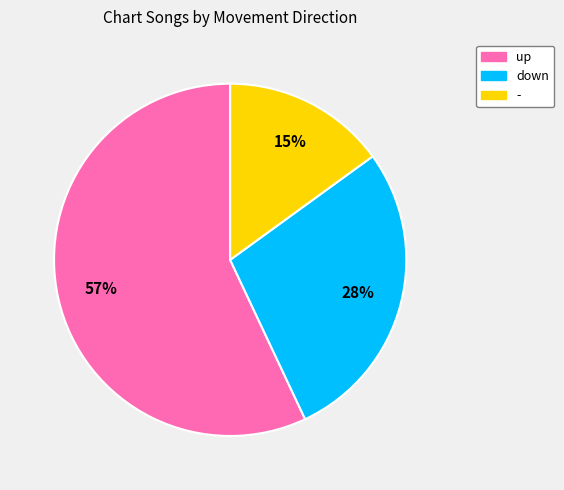

Between up and -, which is larger?

up